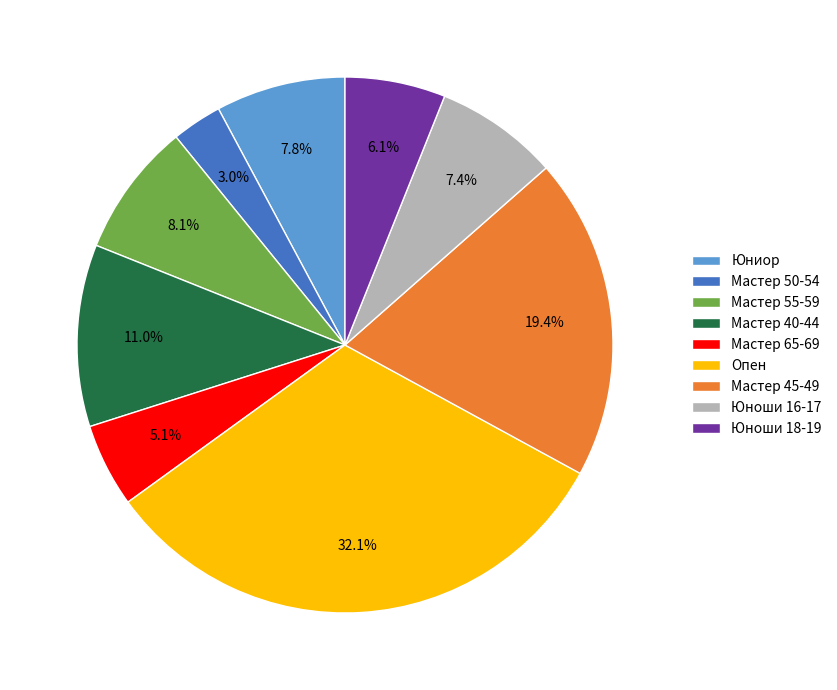

Is there a majority slice in this chart?

No